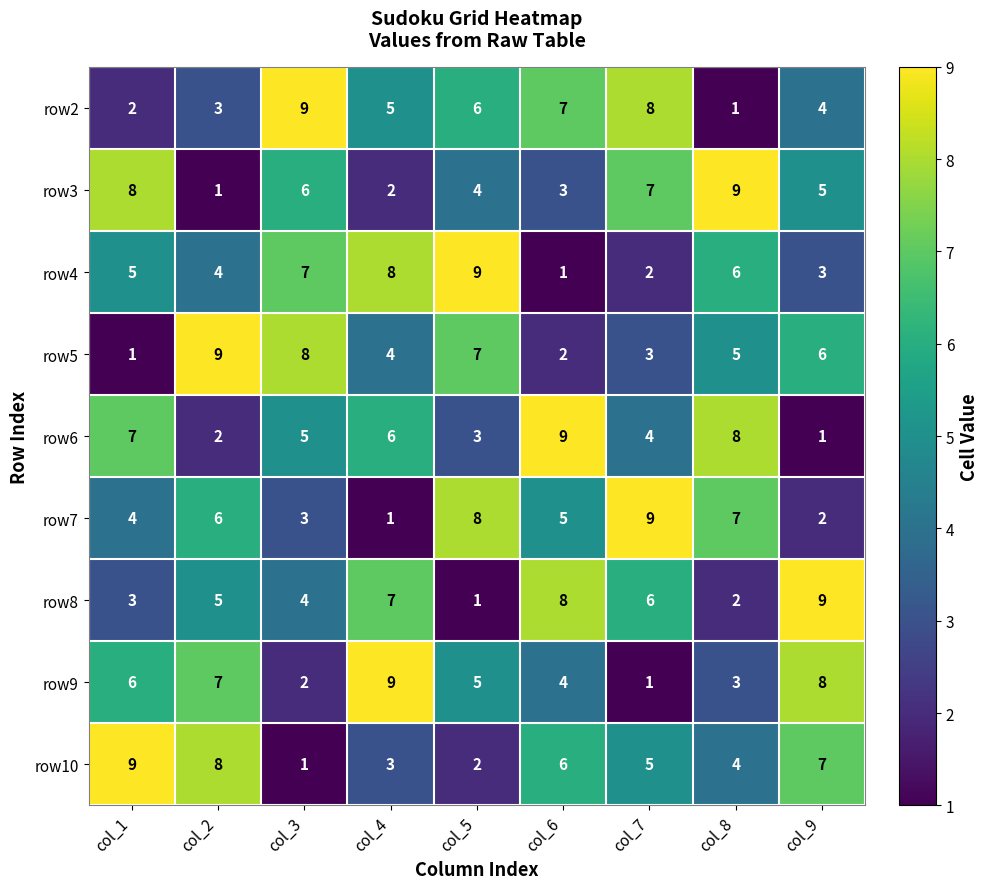

At how many categories does at least one series exceed 3?

9